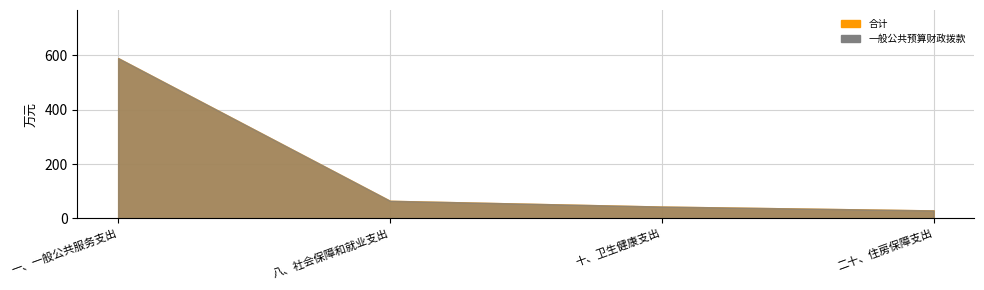

Does the chart have visible grid lines?

Yes